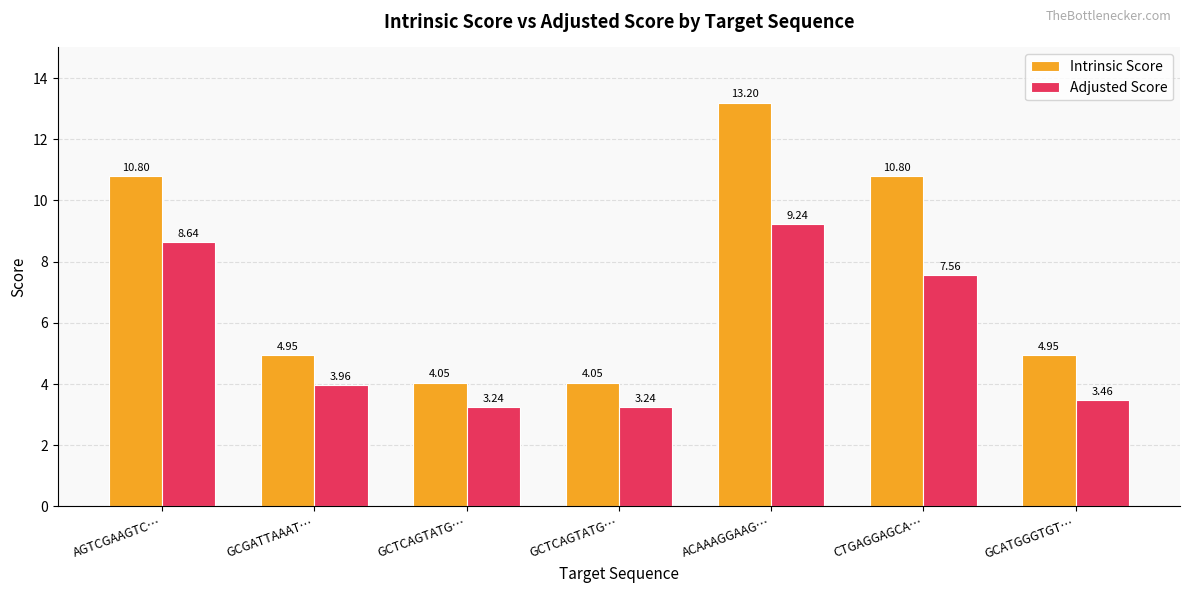

What are all the series names shown in the legend?

Intrinsic Score, Adjusted Score